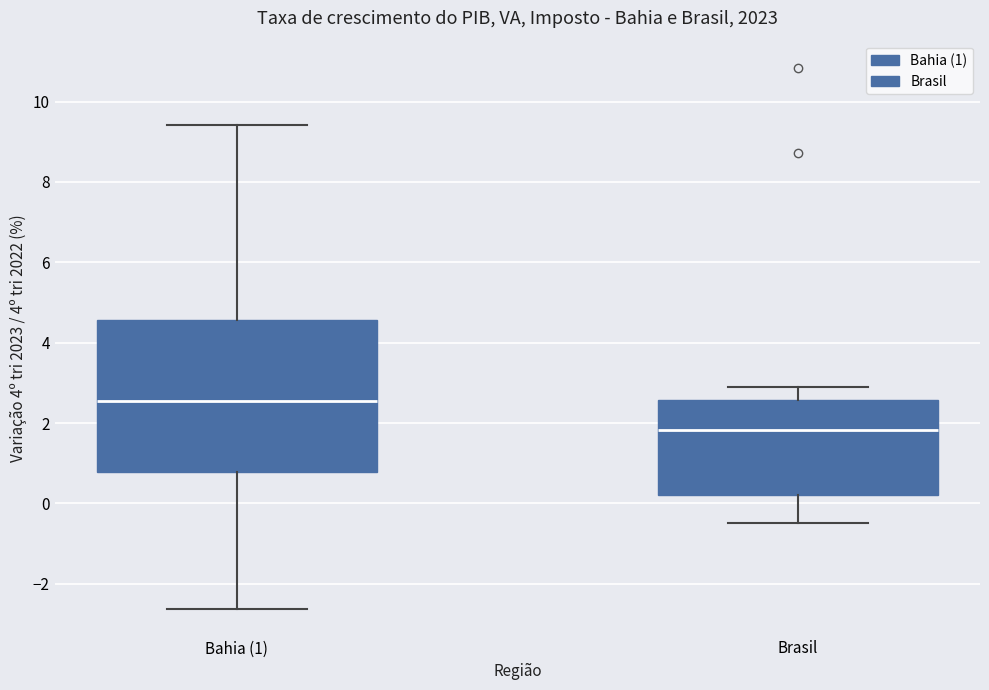

Reading left to right, transcribe this box plot: for each box, give where its median line is, the range the box spans, and where its two whiskers end, as read against the y-axis. The values are not printed on the chart, so give them approximately, as read against the axis.

Bahia (1): median 2.6, box 0.8 to 4.6, whiskers -2.6 to 9.4
Brasil: median 1.8, box 0.2 to 2.6, whiskers -0.4 to 2.8